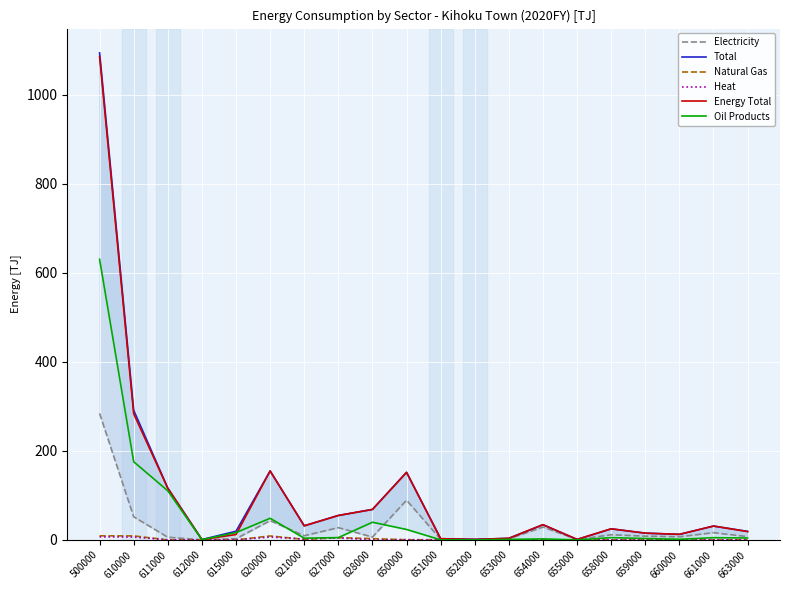

Reading left to right, list all the values displayed in this chart.

Electricity: 284.0	51.9	5.9	0.2	2.6	43.2	9.3	27.5	6.4	89.1	1.5	0.9	2.3	28.8	0.9	11.5	8.4	6.9	16.2	7.3
Total: 1093.6	291.1	116.2	0.7	19.4	154.8	31.6	54.8	68.4	151.8	2.6	1.0	3.5	34.1	1.0	24.8	15.1	12.4	31.0	19.0
Natural Gas: 9.1	8.9	0.0	0.1	0.0	8.8	1.1	4.9	2.8	0.2	0.2	0.0	0.0	0.0	0.0	0.0	0.0	0.0	0.0	0.0
Heat: 6.8	6.3	0.0	0.0	0.0	6.3	1.8	4.4	0.1	0.5	0.0	0.0	0.0	0.0	0.0	0.1	0.0	0.0	0.1	0.2
Energy Total: 1085.4	283.2	115.8	0.7	12.0	154.7	31.6	54.8	68.3	151.5	2.6	1.0	3.5	34.1	1.0	24.8	15.1	12.4	31.0	18.7
Oil Products: 630.2	175.5	110.2	0.4	16.4	48.5	3.8	5.1	39.6	23.4	0.1	0.0	1.1	2.2	0.0	5.0	3.1	1.4	4.9	4.2